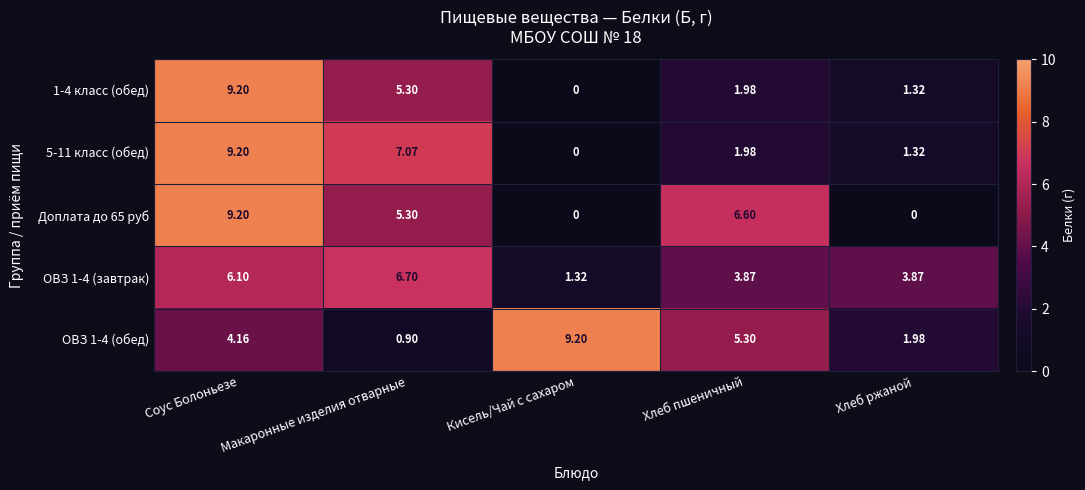

Where does the ОВЗ 1-4 (завтрак) series first go above 3?

Соус Болоньезе